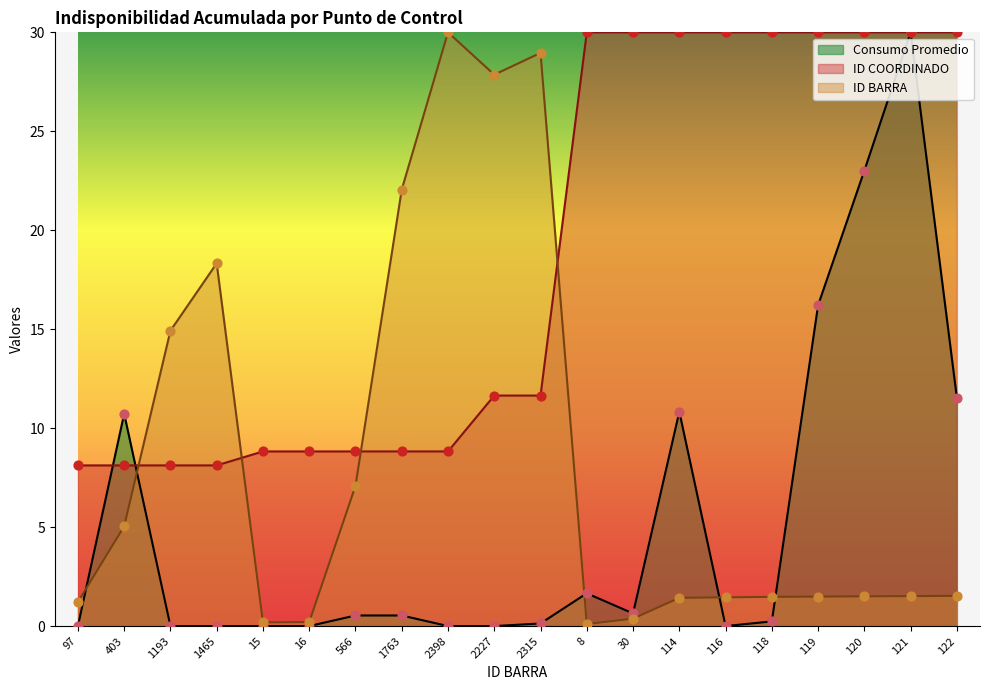

Which series reaches the minimum Y coordinate?

Consumo Promedio